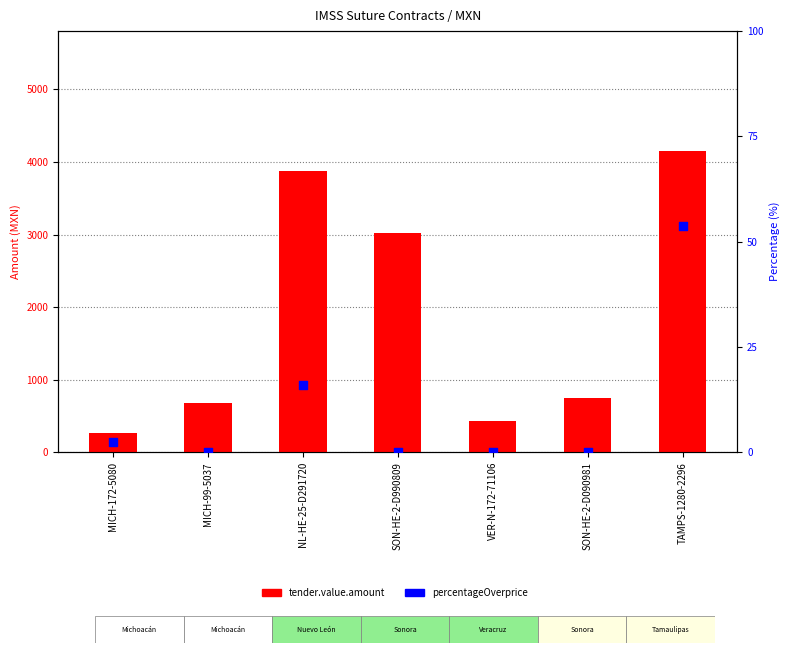

At which category is the sum across all series the highest?

TAMPS-1280-2296